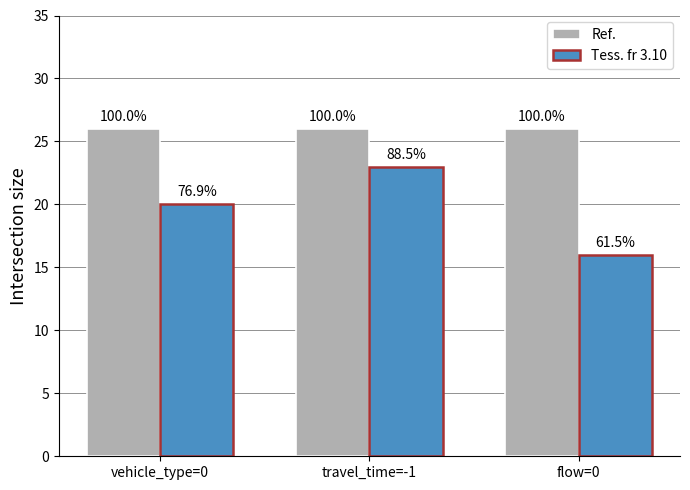

Reading left to right, extract all data points from this chart.

Ref.: 26	26	26
Tess. fr 3.10: 20	23	16